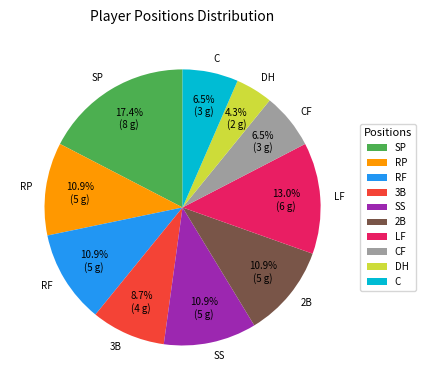

What percentage is the RF slice, to the nearest percent?

11%